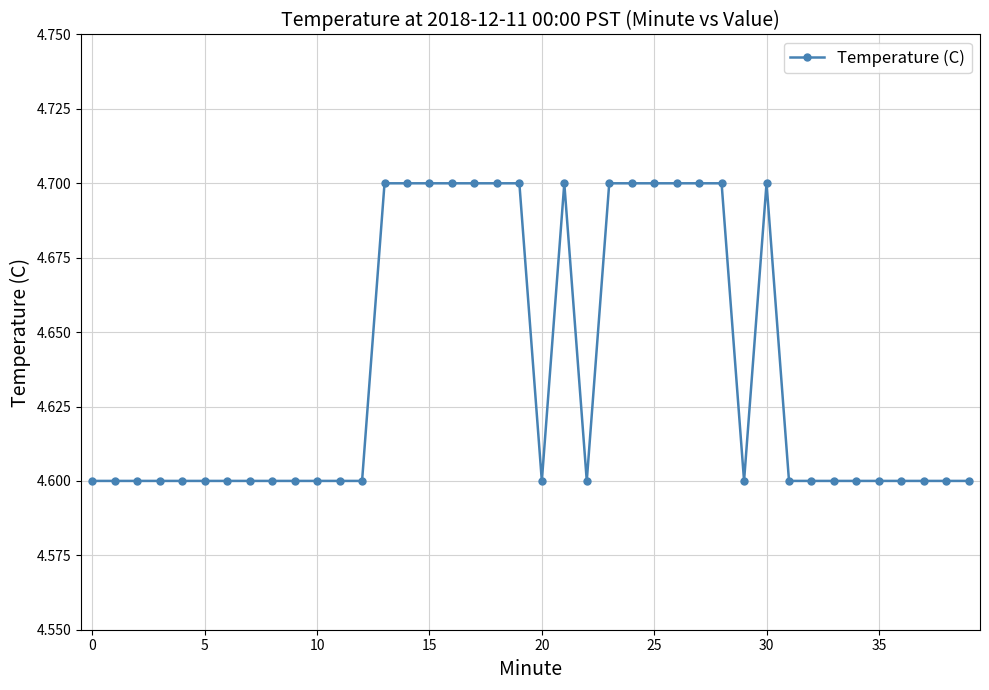

How many values are between 4 and 5?

40